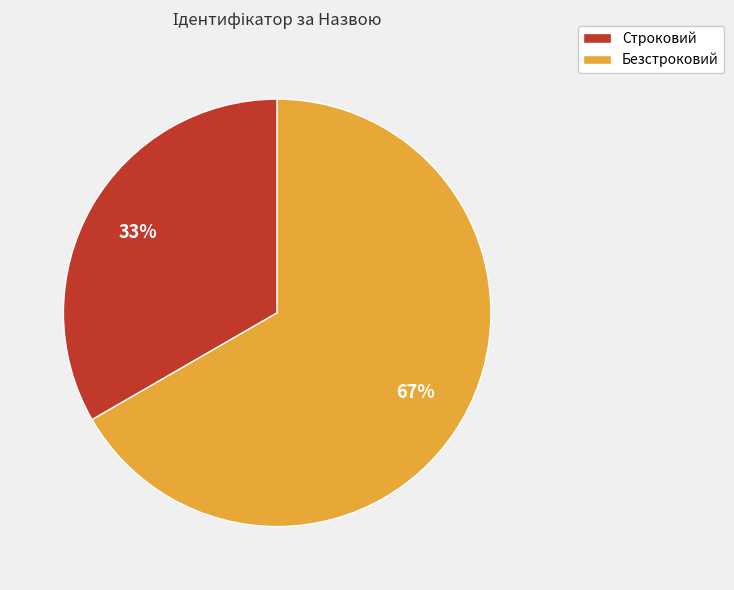

What percentage is the Строковий slice, to the nearest percent?

33%